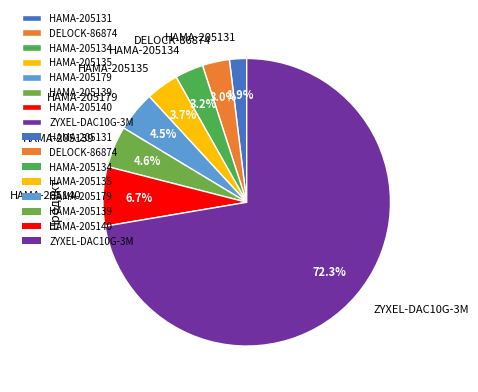

How many slices are in this pie chart?

8